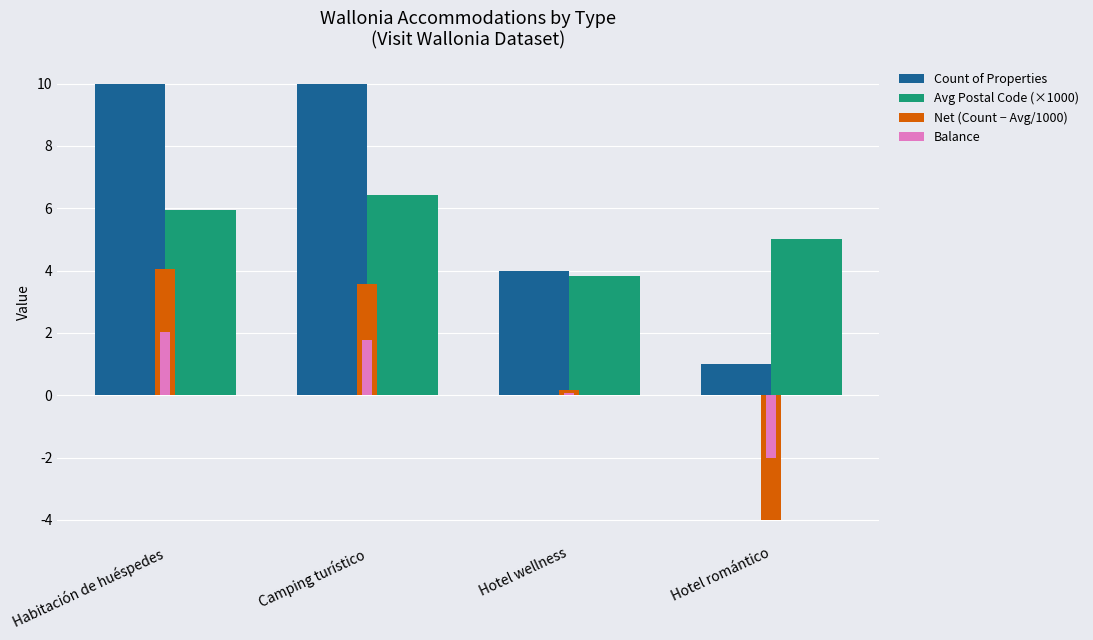

What position from the left is Hotel wellness?

3